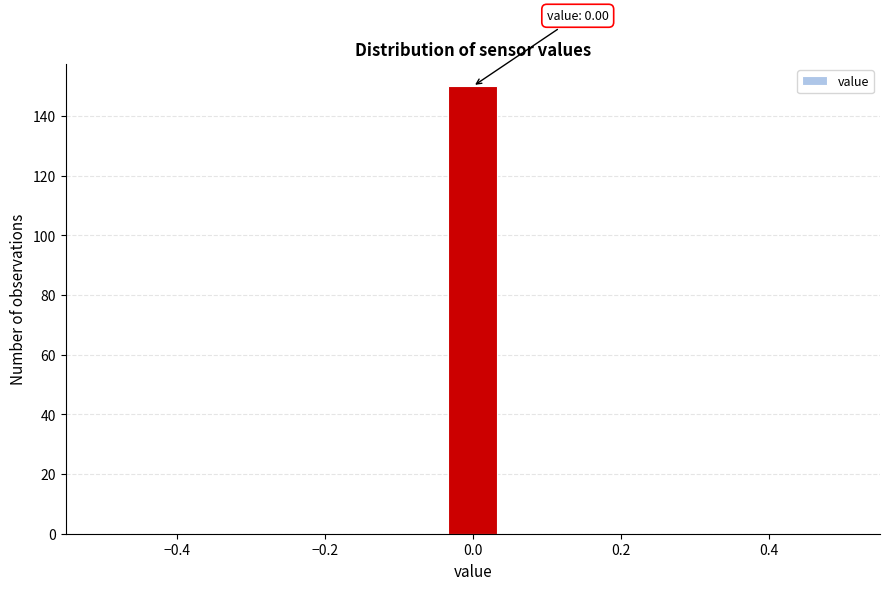

Around what value on the x-axis is the tallest bar? Give the approximate position of its centre, as read against the axis.

0.00